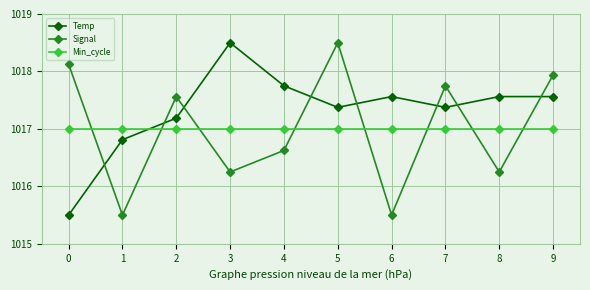

What is the sum of the Temp values at 7 and 2?

2034.6